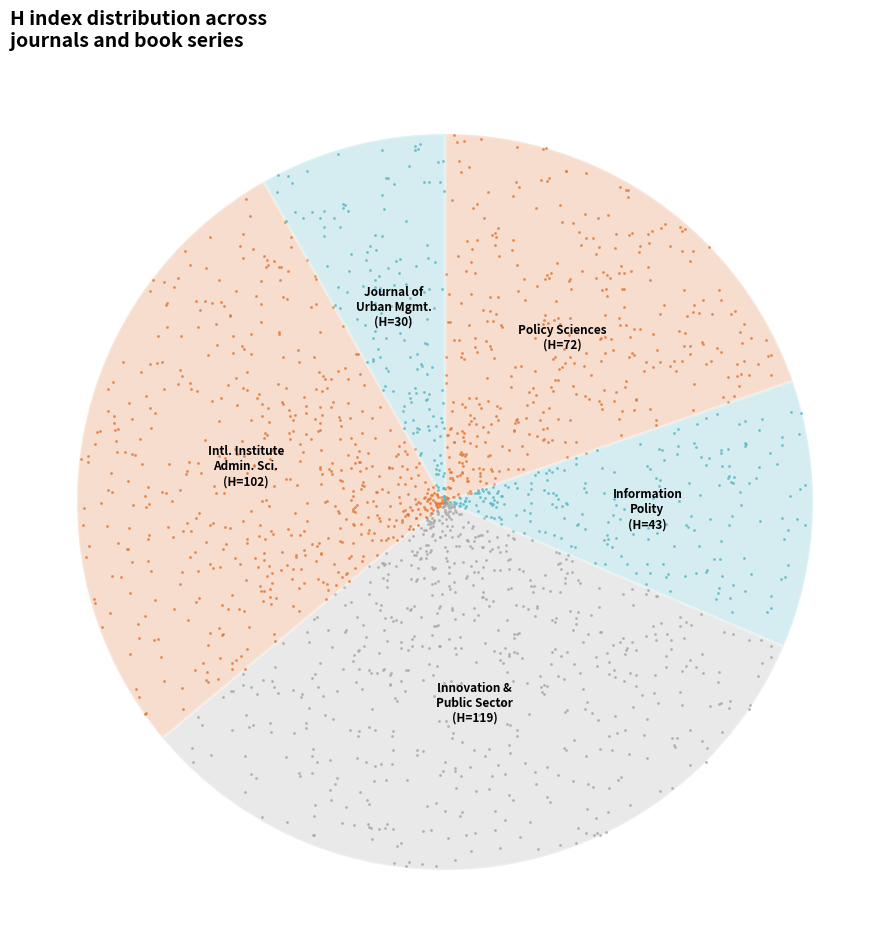

Combined, what portion of the pie is International Institute of Administrative Sciences and Information Polity?

39.6%